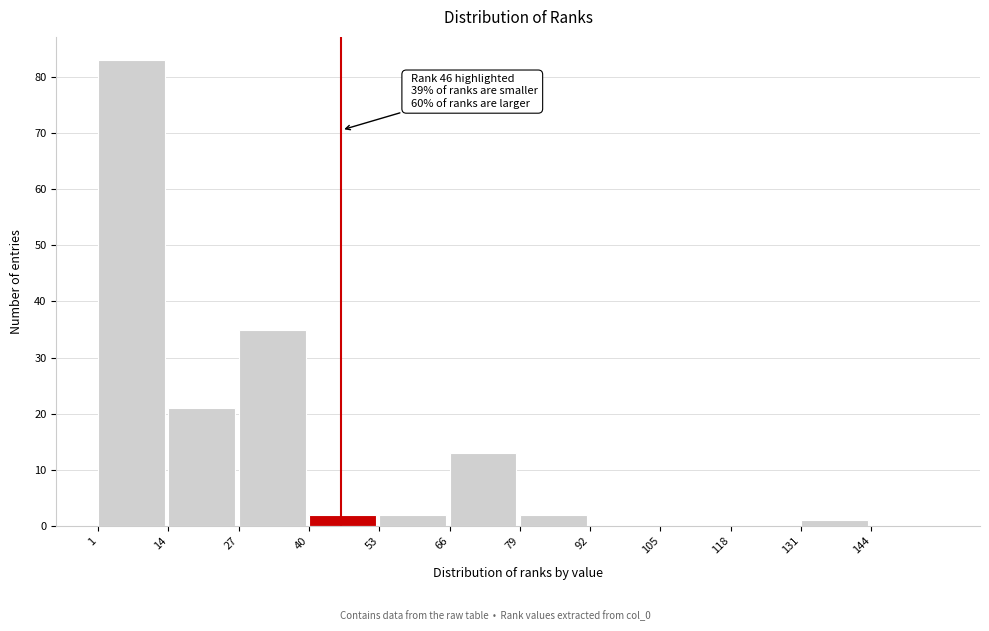

Which range on the x-axis has the tallest bar?

1 to 14